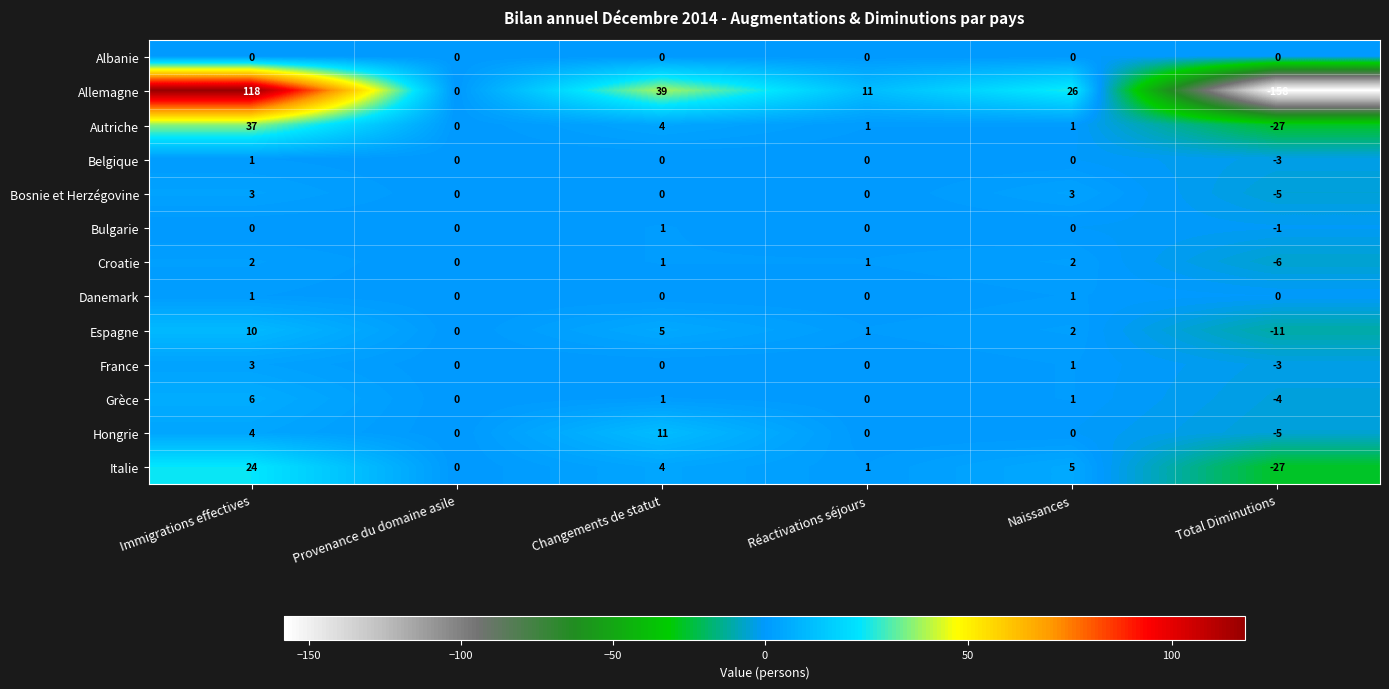

What is the difference between the maximum and minimum values in the Hongrie series?

16